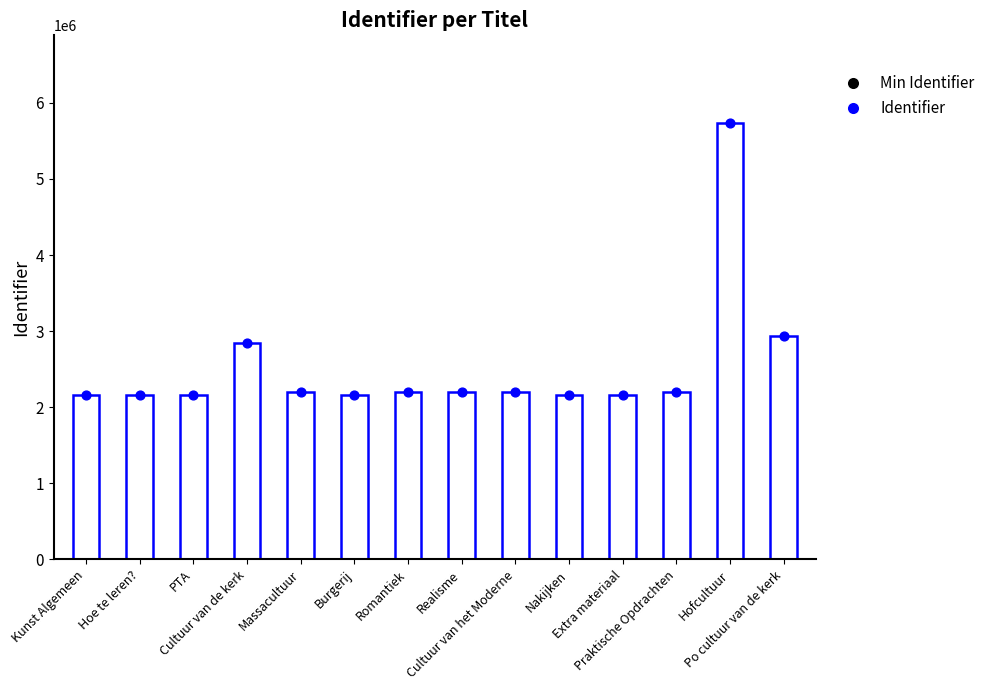

What is the ratio of the value at Extra materiaal to the value at Po cultuur van de kerk?

0.7